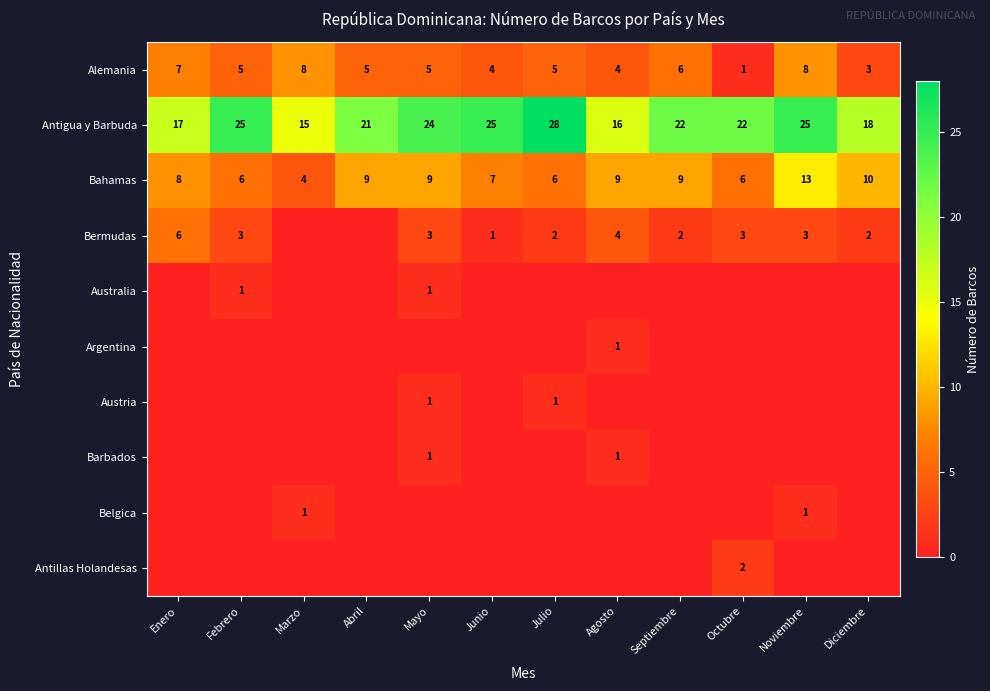

Which category has the highest value in the Bahamas series?

Noviembre